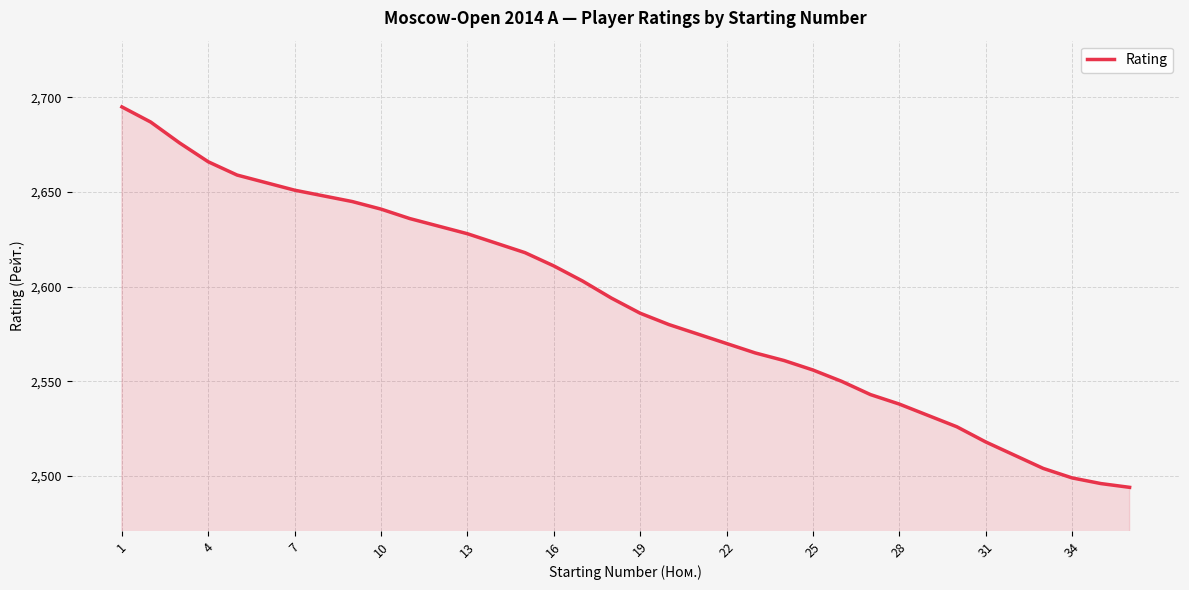

What is the difference between the maximum and minimum values?

201